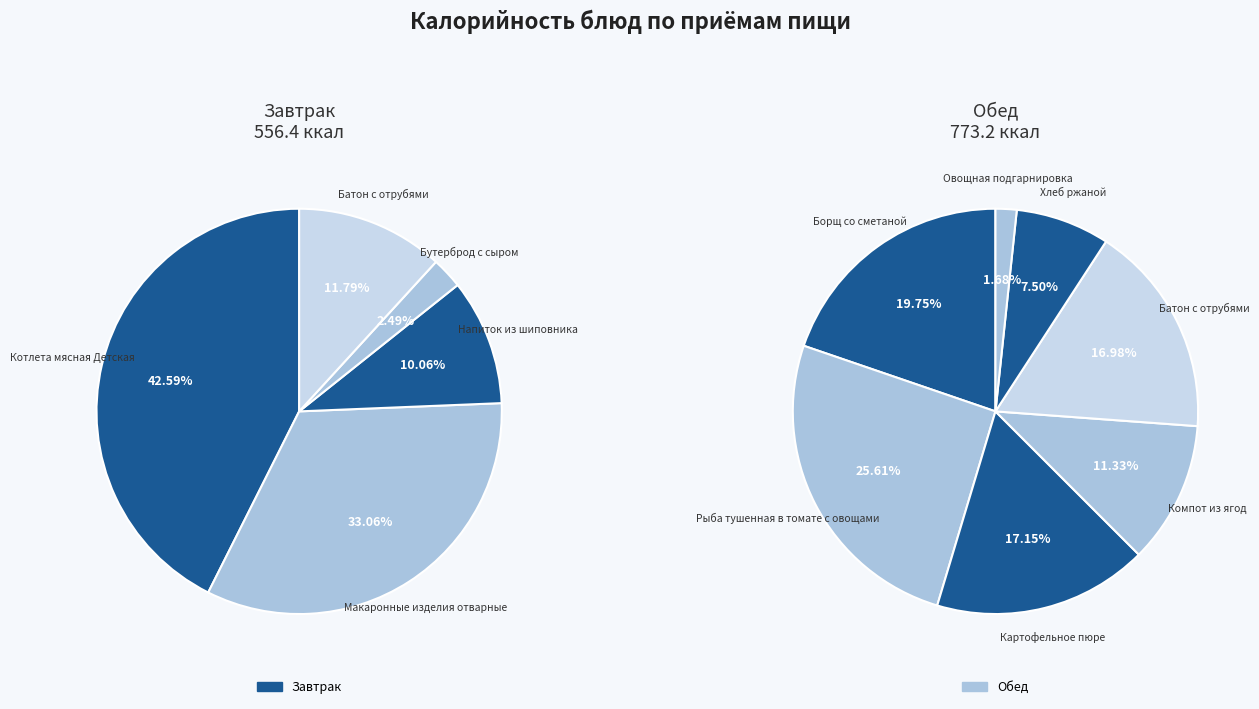

What is the difference between the highest and lowest values at Макаронные изделия отварные?

183.9